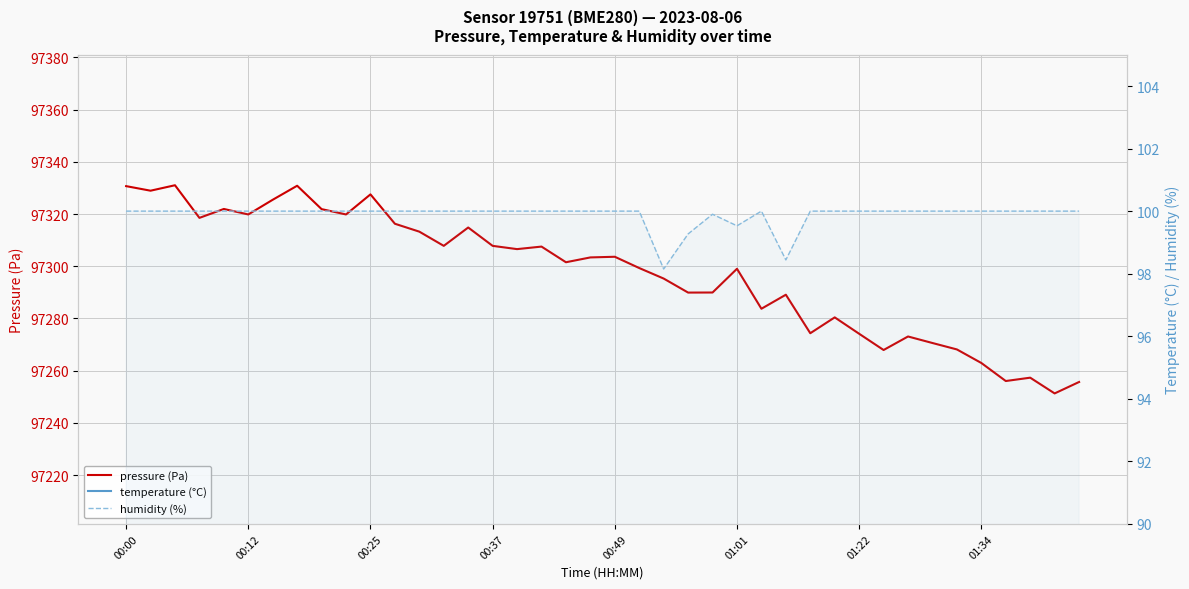

At which label does pressure (Pa) first exceed 97303?

00:00